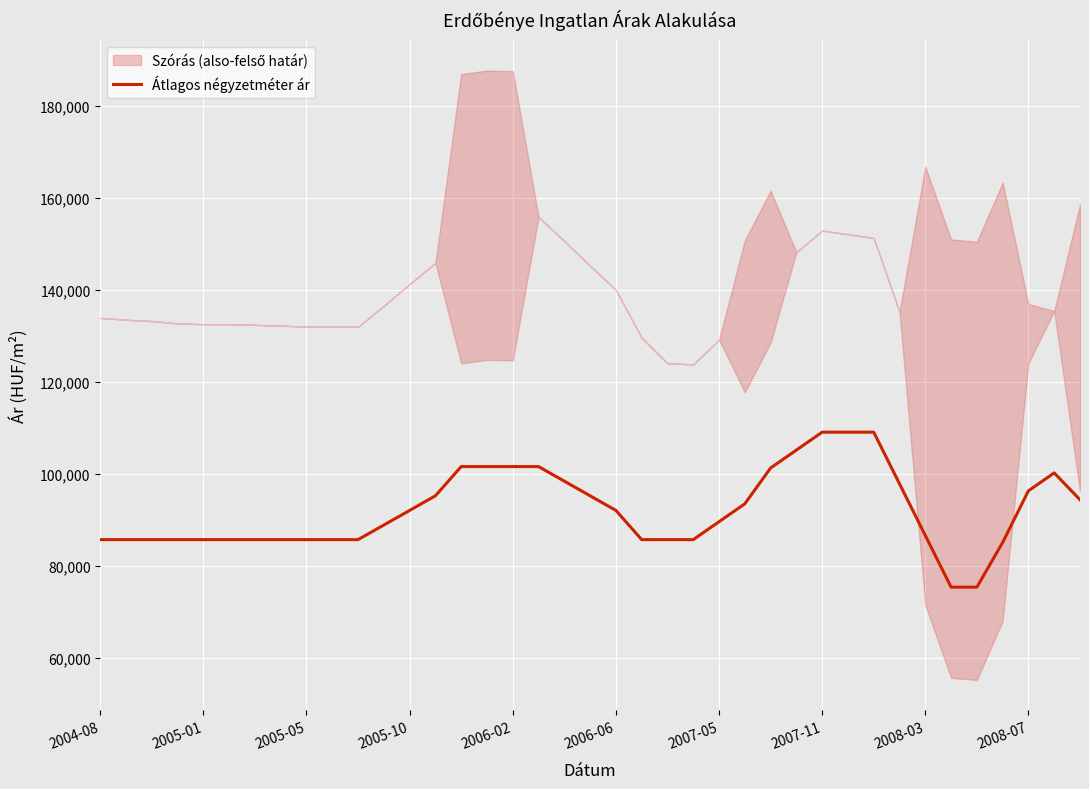

The value at 2004-08 is 111460. True or false?

False